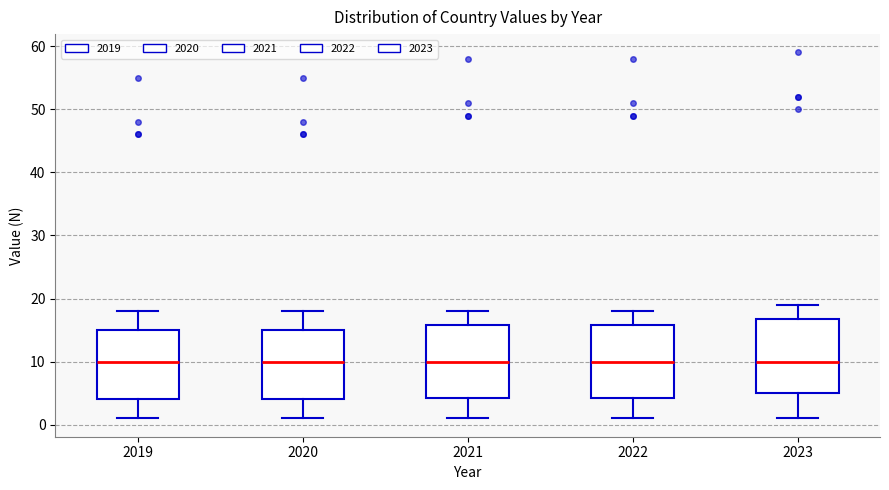

Reading left to right, read every box against the y-axis: the position of its median line, the range the box covers, and the ends of its whiskers. The values are not printed on the chart, so give them approximately, as read against the axis.

2019: median 10, box 4 to 15, whiskers 1 to 18
2020: median 10, box 4 to 15, whiskers 1 to 18
2021: median 10, box 4 to 16, whiskers 1 to 18
2022: median 10, box 4 to 16, whiskers 1 to 18
2023: median 10, box 5 to 17, whiskers 1 to 19